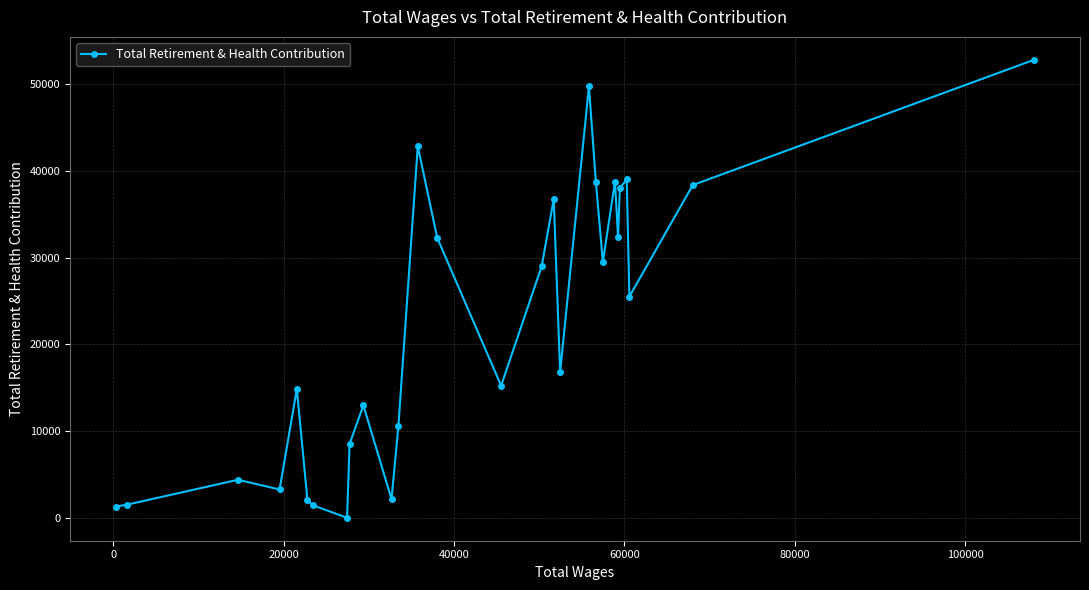

What is the average value?

22105